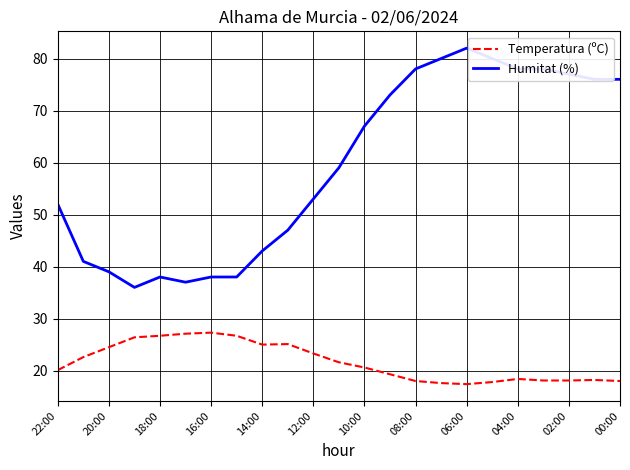

What is the greatest value displayed?

82.0